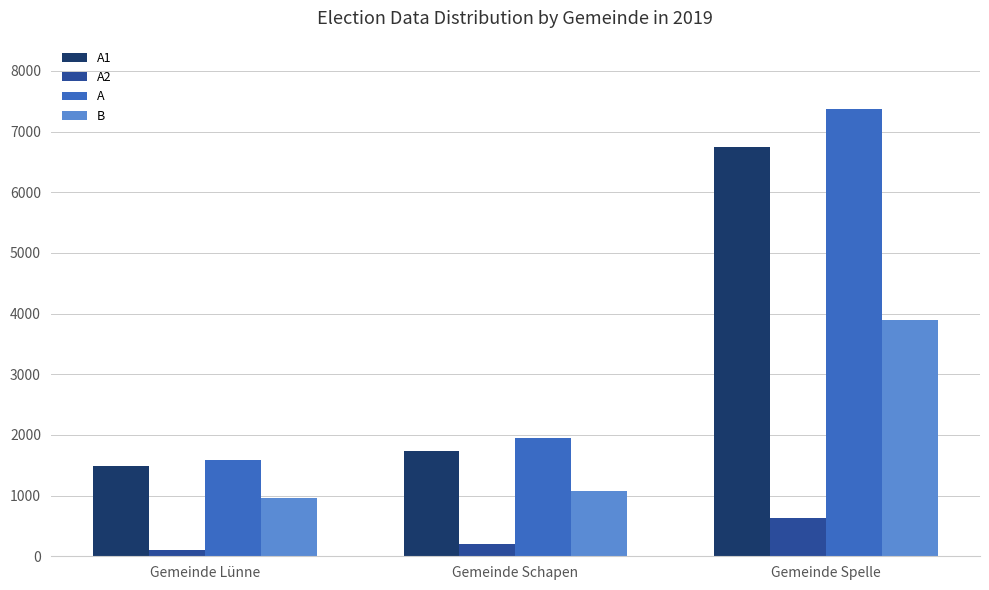

What is the label of the 2nd bar from the left?

Gemeinde Schapen